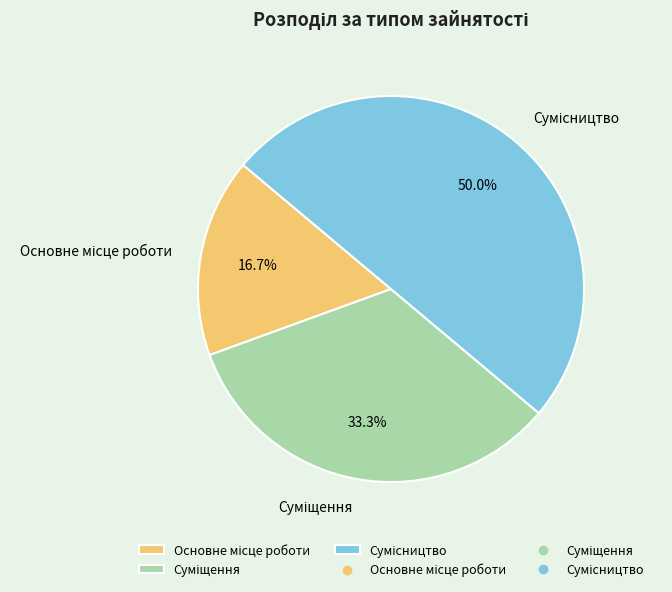

Which category has the biggest portion of the pie?

Сумісництво